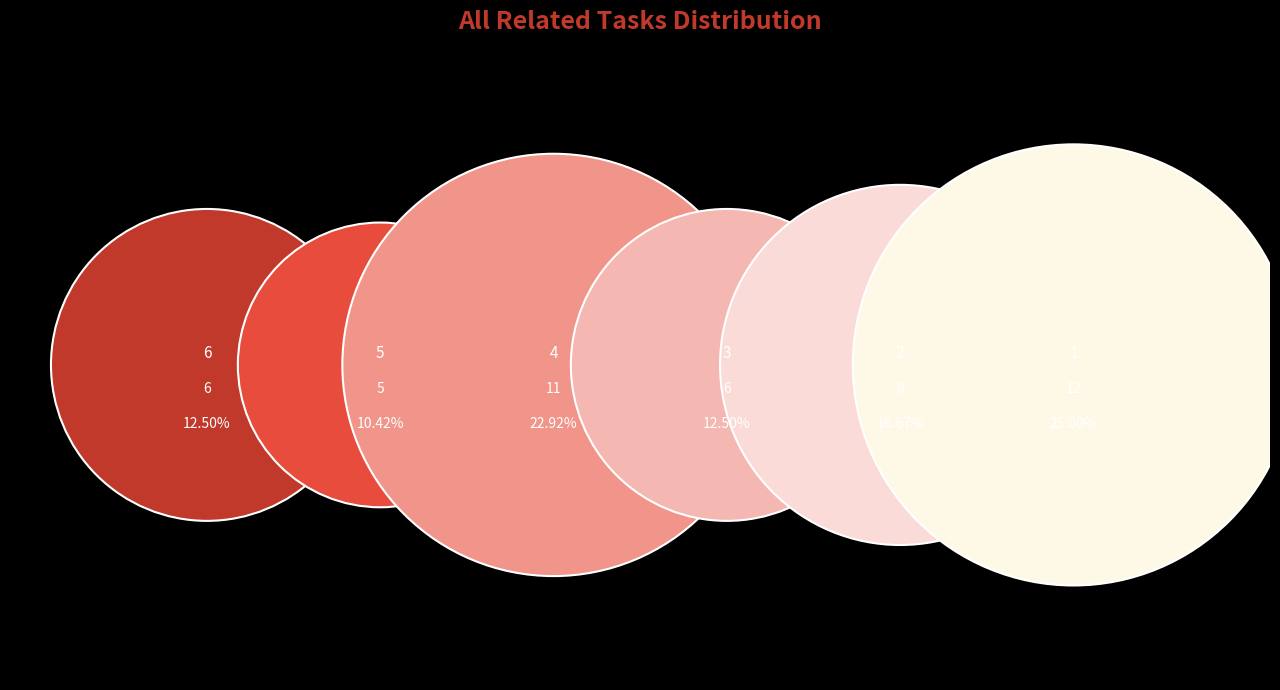

Is there a majority slice in this chart?

No